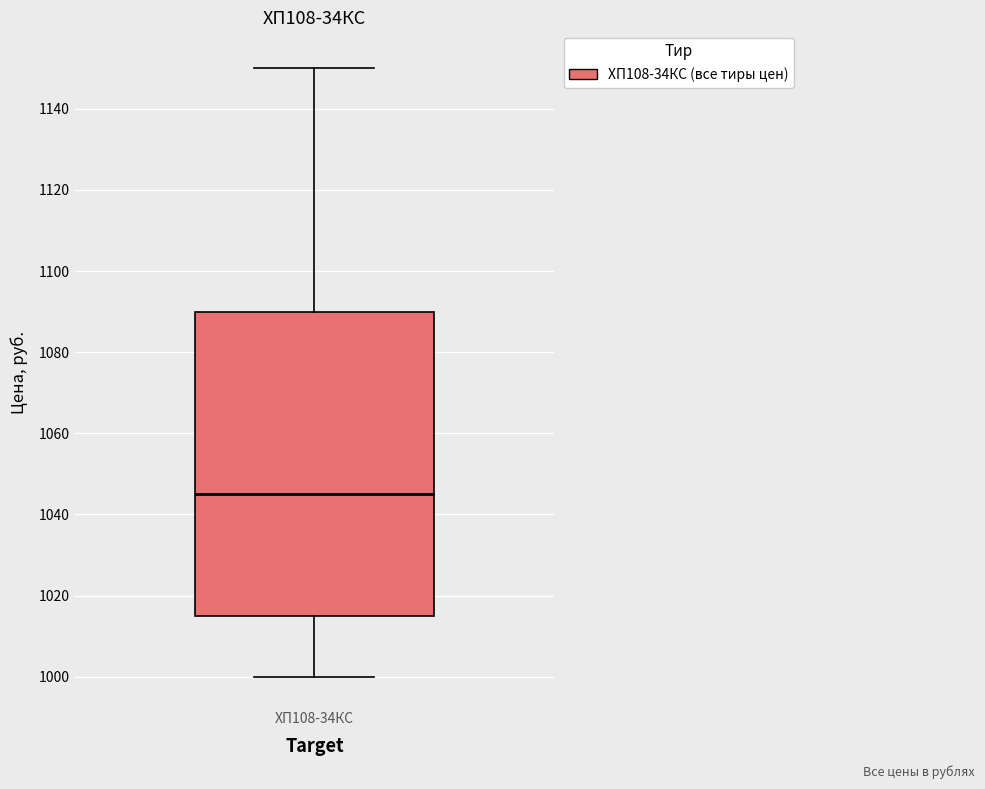

Where is the lower edge of the box for ХП108-34КС on the y-axis? The values are not printed on the chart, so give them approximately, as read against the axis.

1016